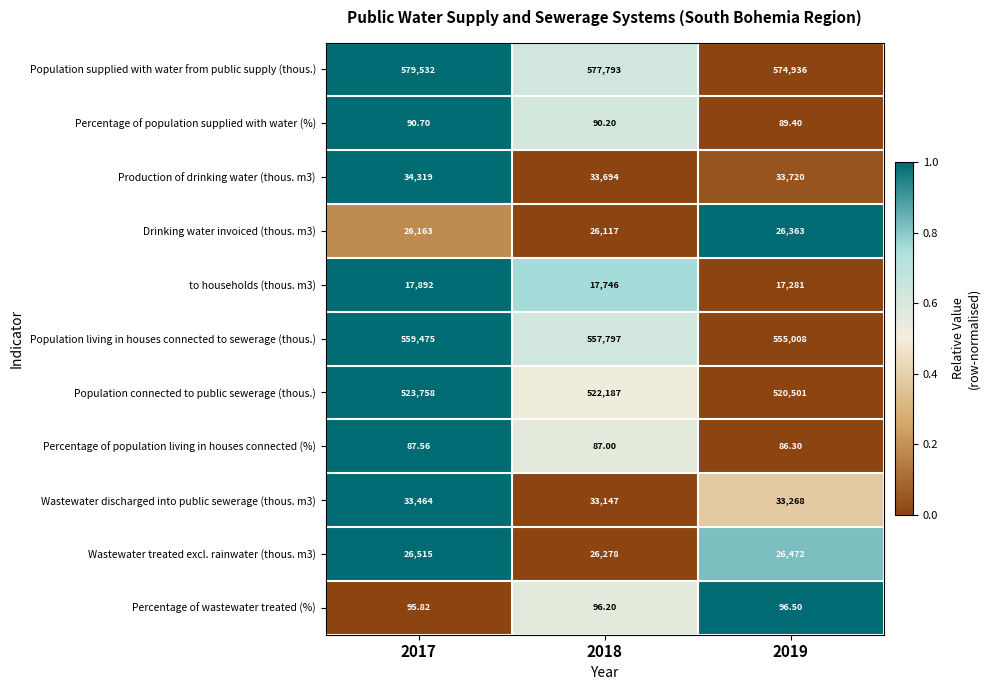

Which series has the widest spread of values?

Population supplied with water from public supply (thous.)